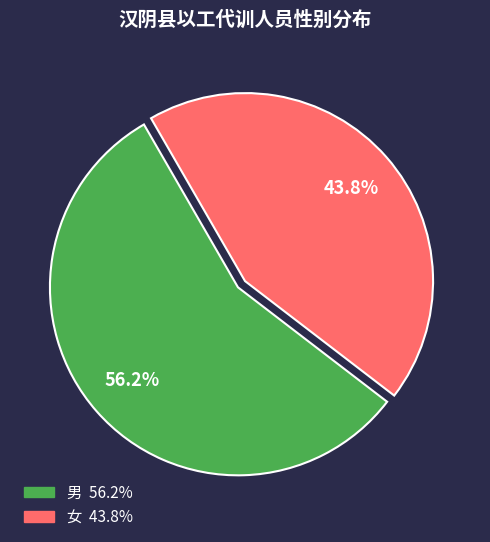

Is the sum of 女 and 男 greater than half?

Yes